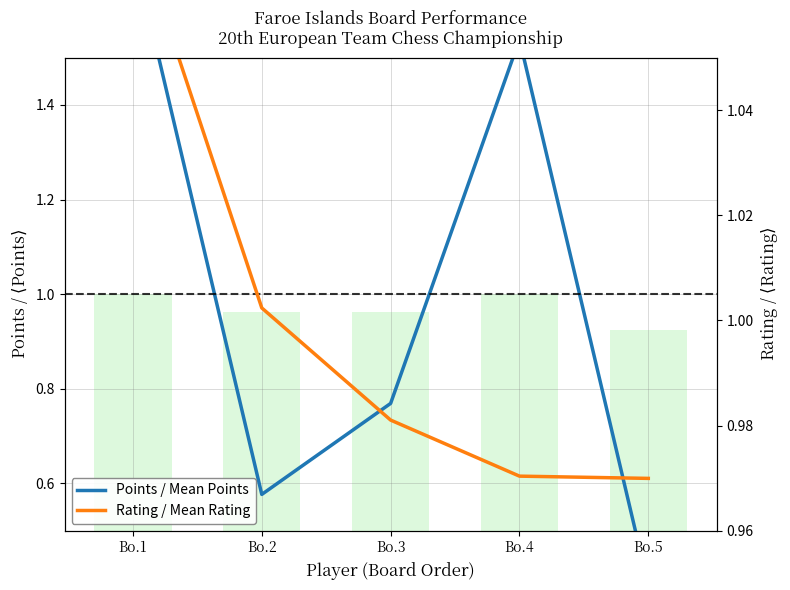

Read the Rating / Mean Rating value at Bo.1.

1.1